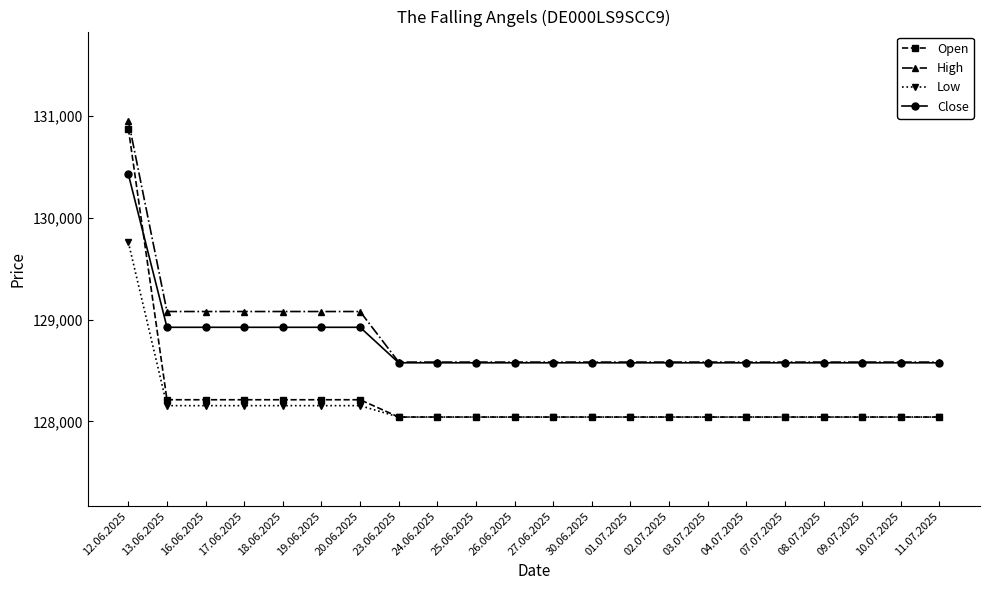

What is the label of the 1st point from the right?

11.07.2025